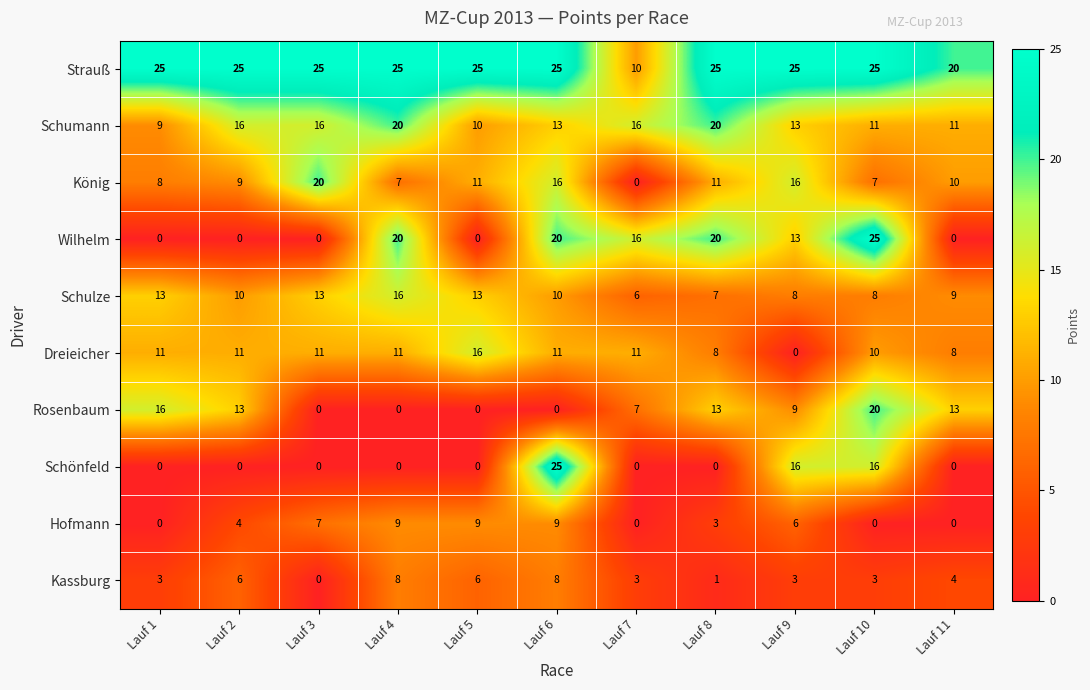

True or false: Hofmann has a value of 9 at Lauf 4.

True